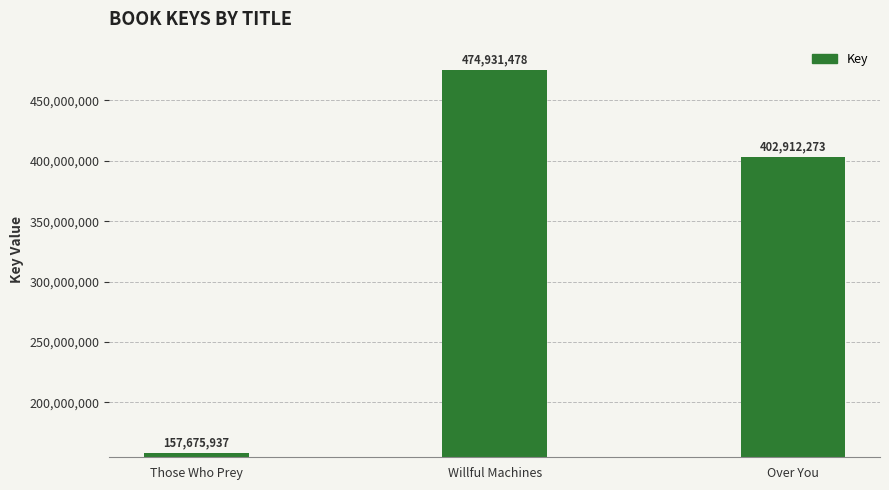

What is the greatest value displayed?

474931478